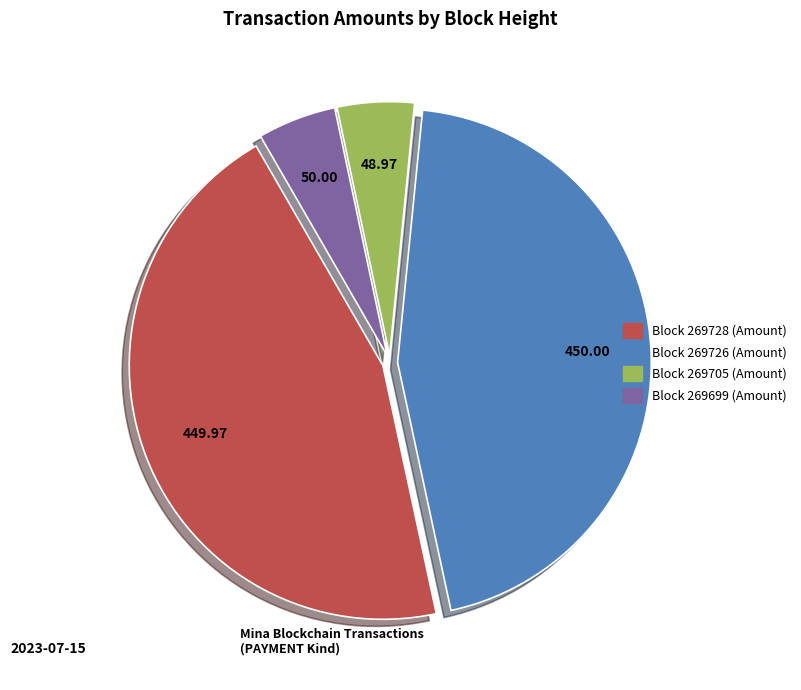

Is there a majority slice in this chart?

No